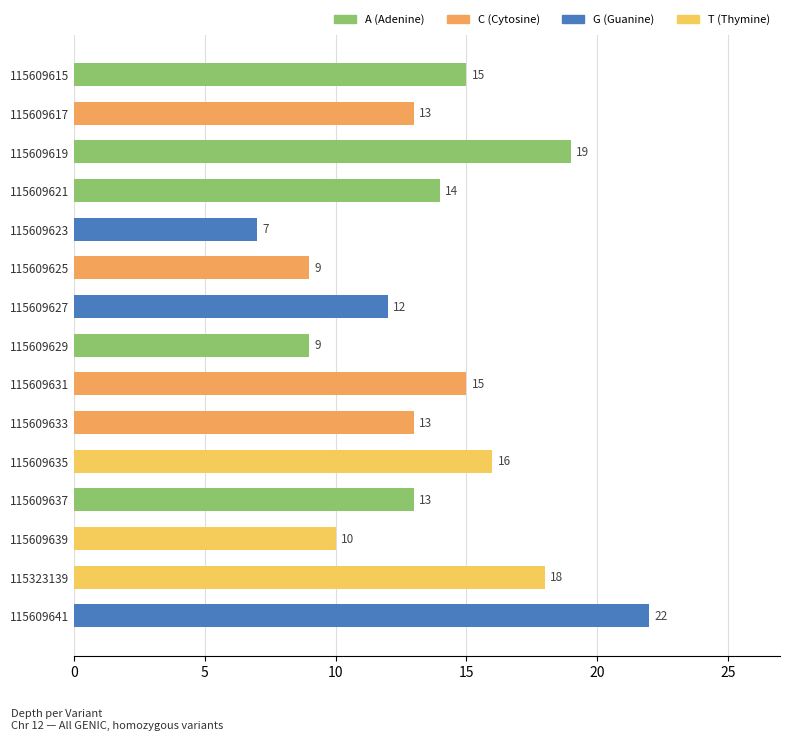

How many bars are there in total?

15